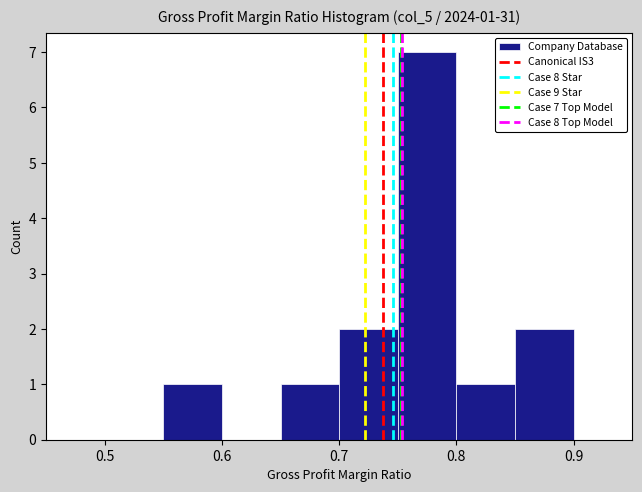

Over which range of the x-axis is the bar tallest?

0.75 to 0.80